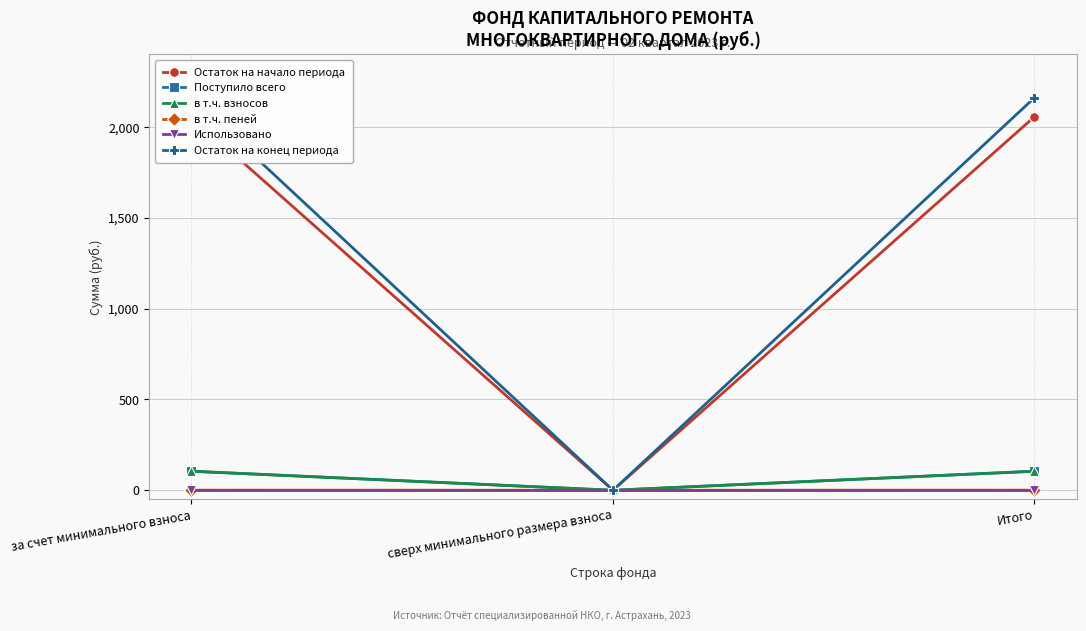

Which series changed the most between сверх минимального размера взноса and Итого?

Остаток на конец периода